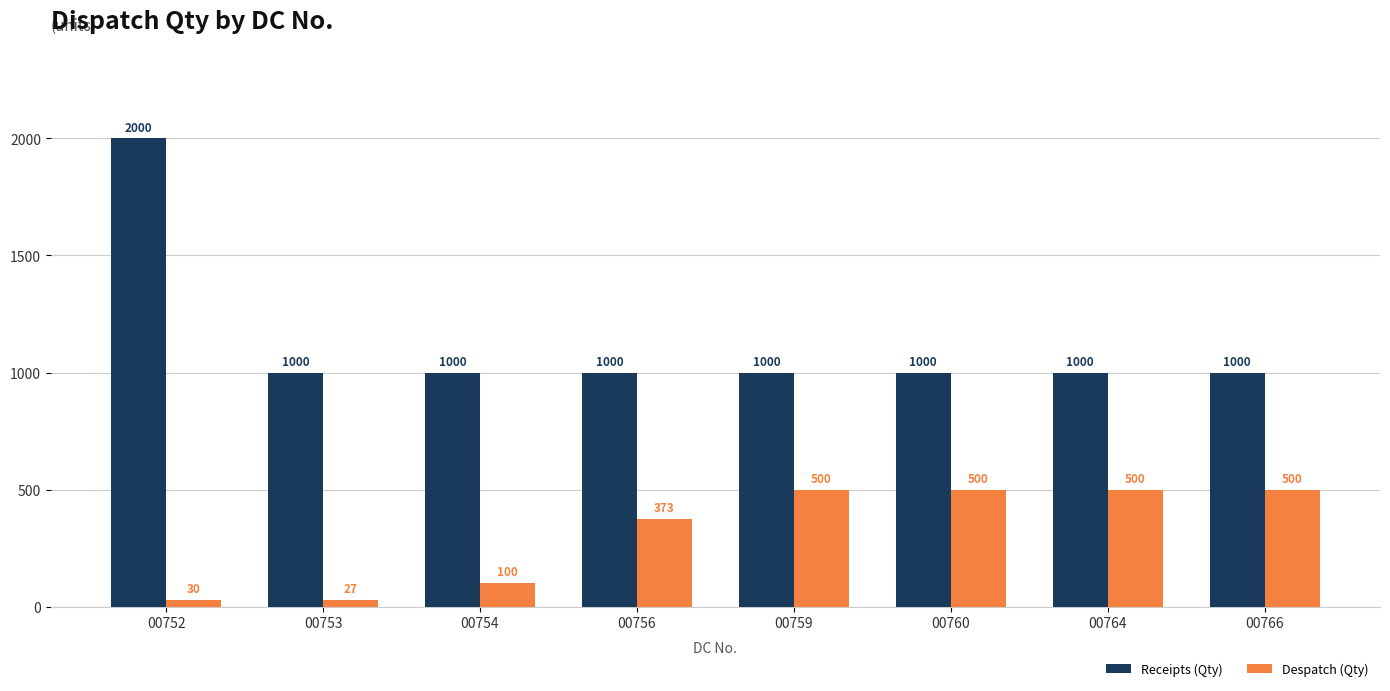

List the series in order of their peak value, lowest first.

Despatch (Qty), Receipts (Qty)